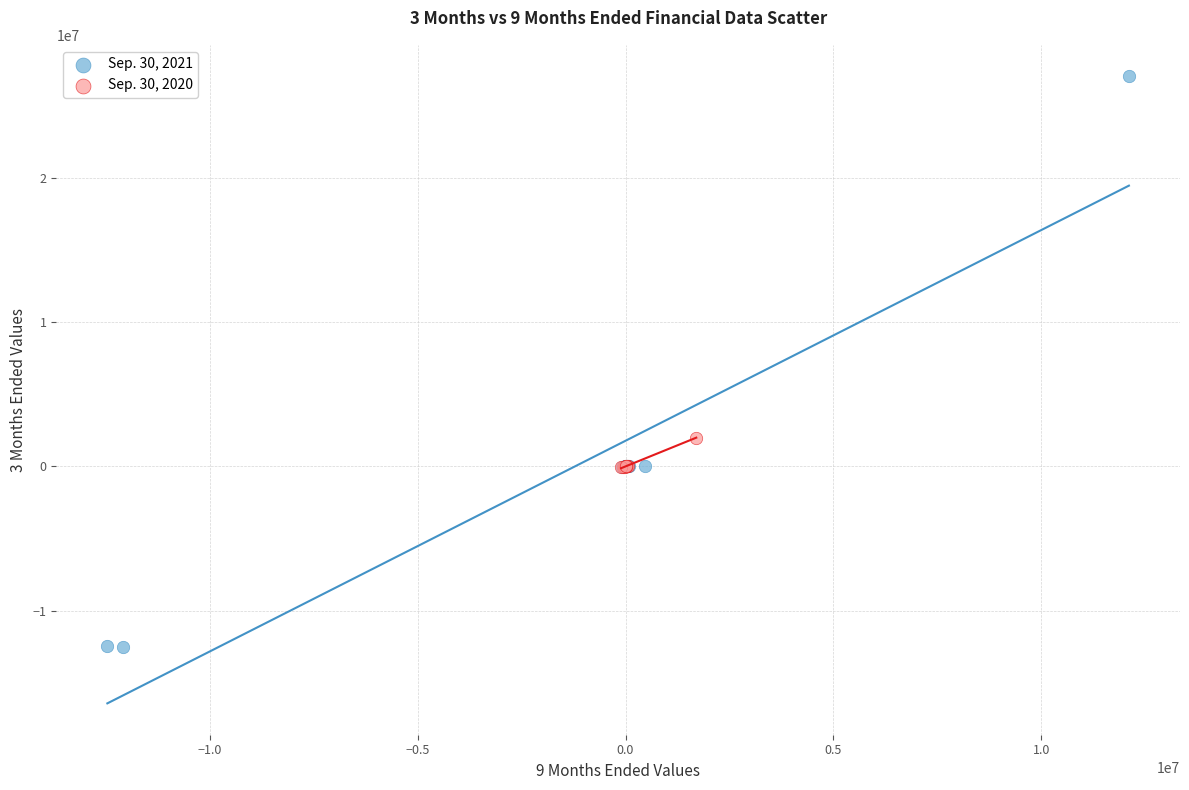

What are all the series names shown in the legend?

Sep. 30, 2021, Sep. 30, 2020